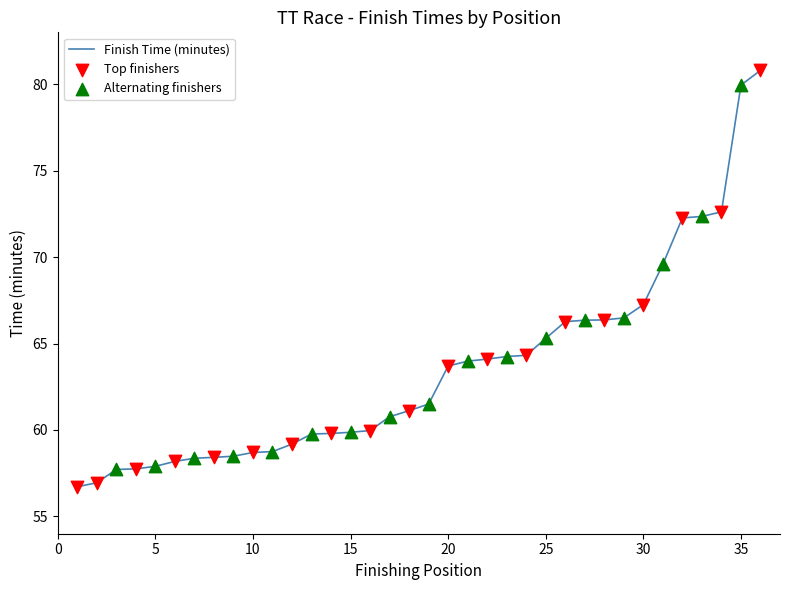

What is the difference between the maximum and minimum values?

24.1